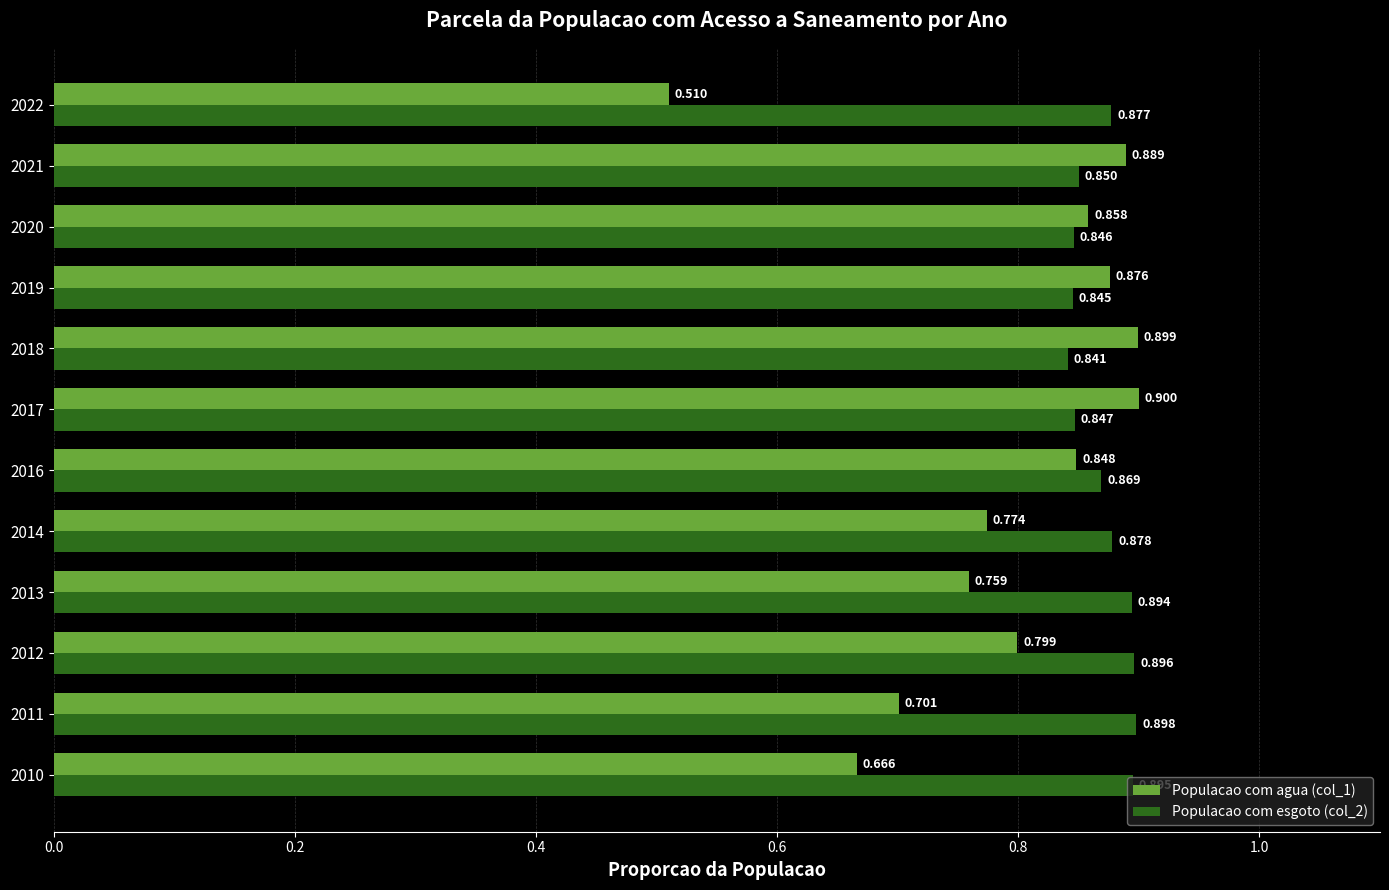

What is the difference between the second highest and second lowest values in the Populacao com agua (col_1) series?

0.2